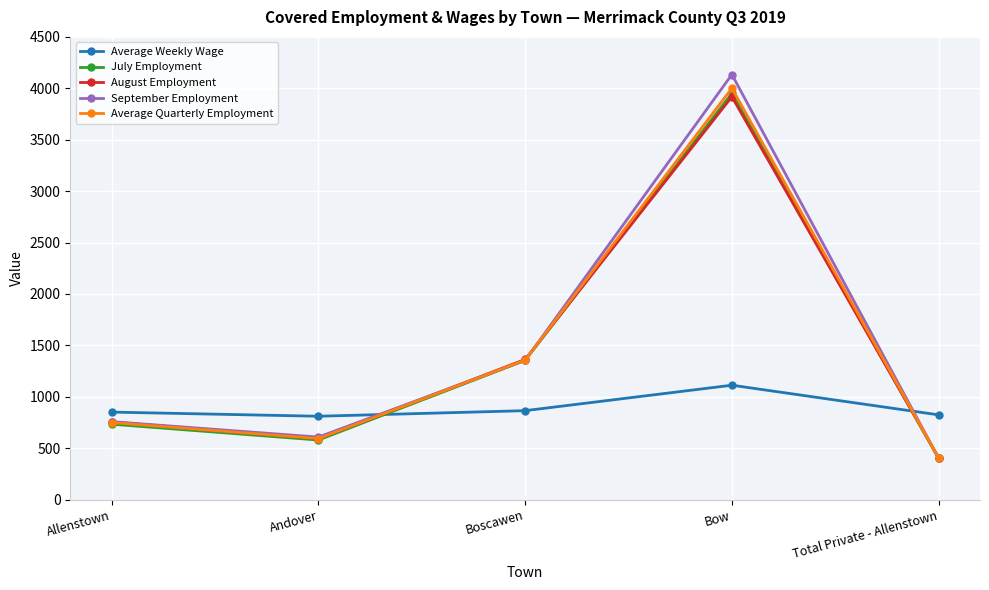

Is the value of August Employment at Bow greater than the value of September Employment at Total Private - Allenstown?

Yes